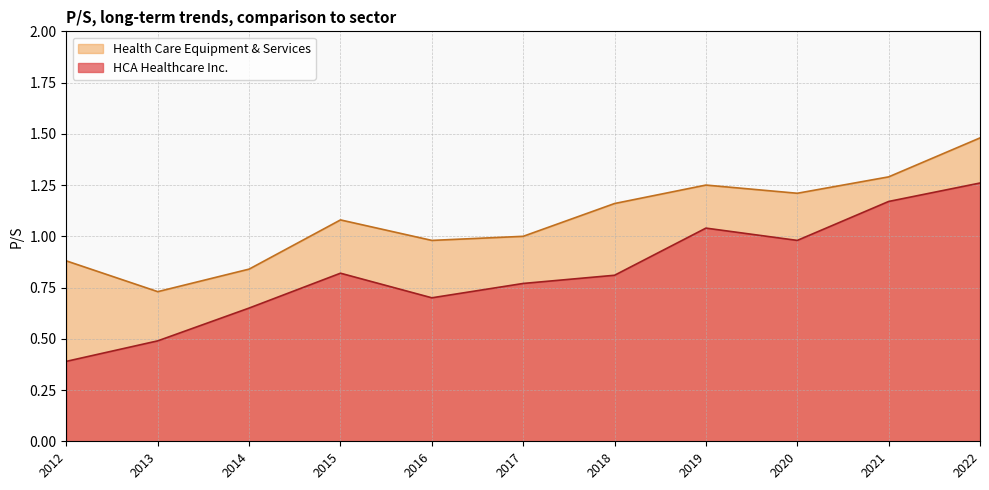

Which series has the widest spread of values?

HCA Healthcare Inc.